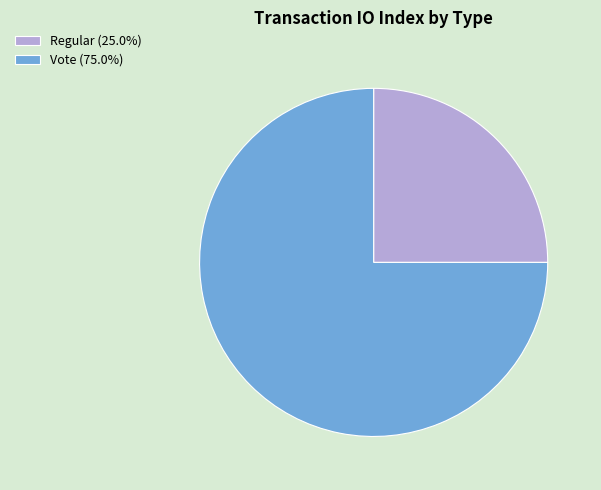

What is the ratio of the value at Vote (75.0%) to the value at Regular (25.0%)?

3.0